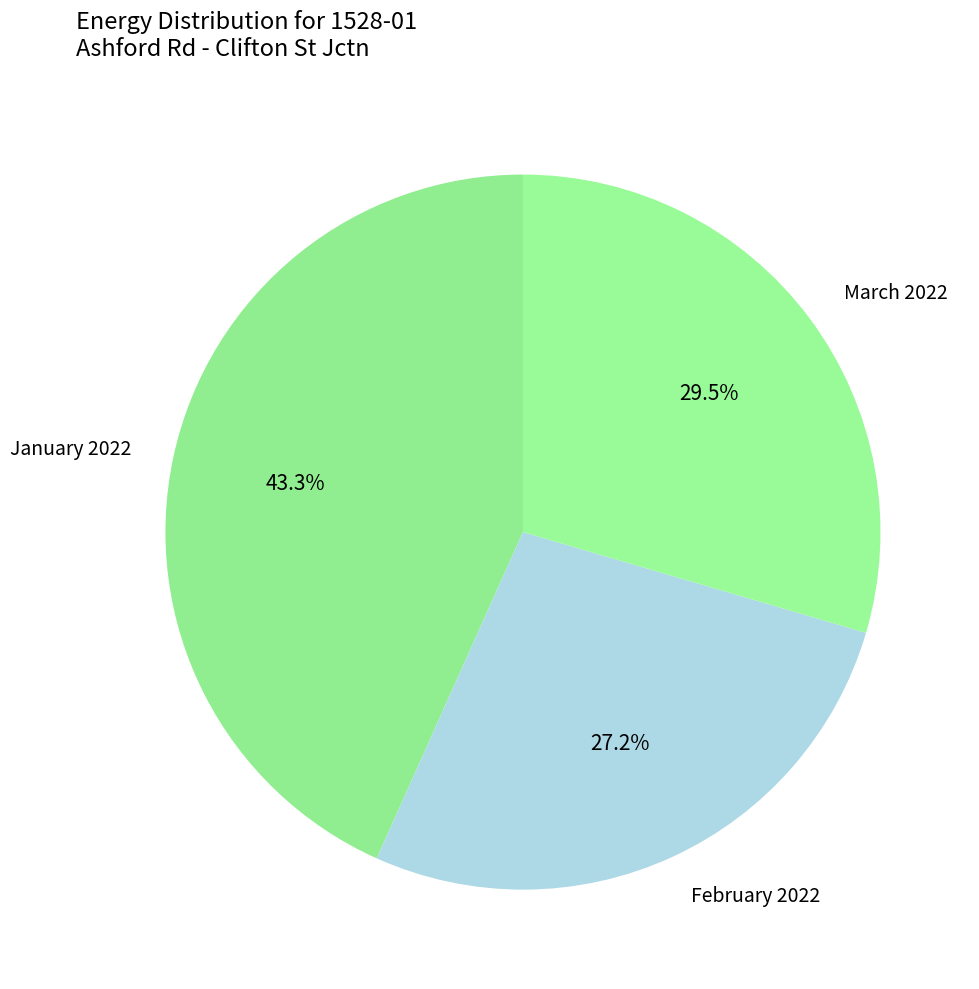

What percentage is NOT represented by March 2022?

70.5%